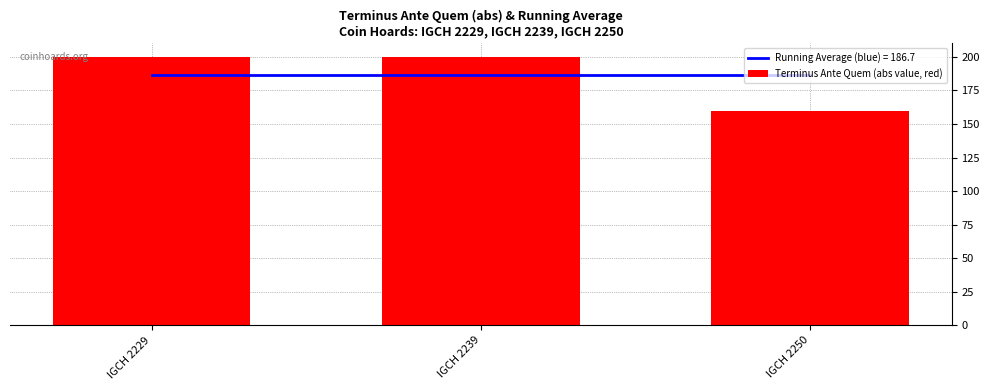

What is the value of the 3rd bar from the left?

160